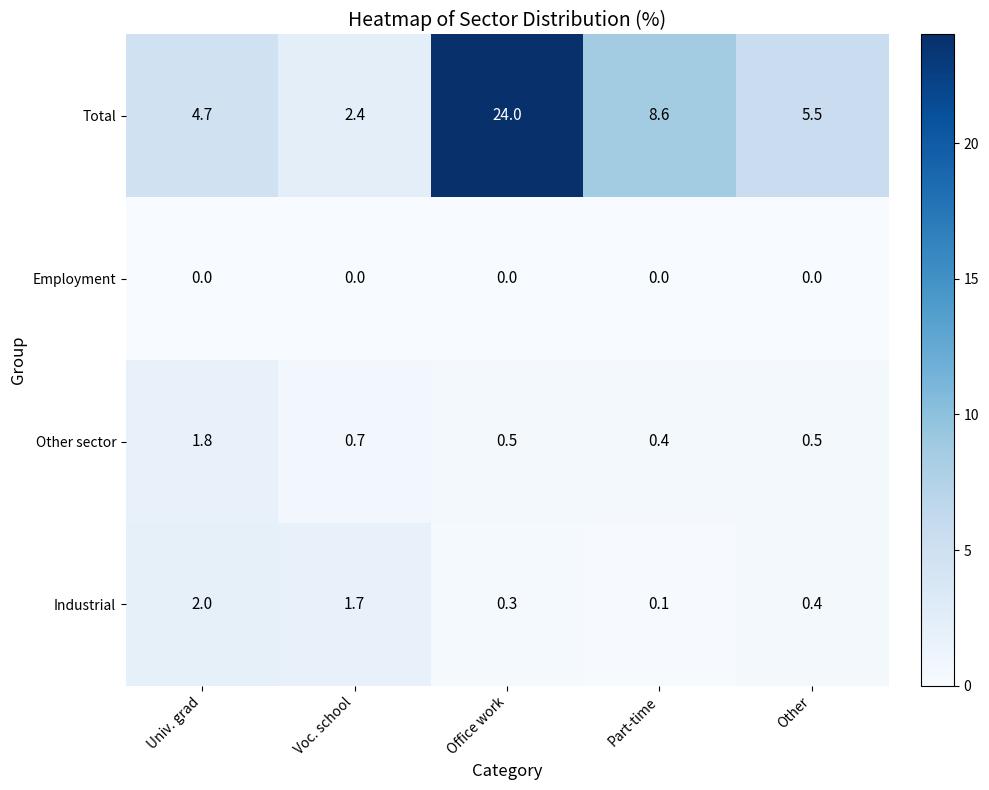

What is the sum of the Industrial values at Voc. school and Office work?

2.0